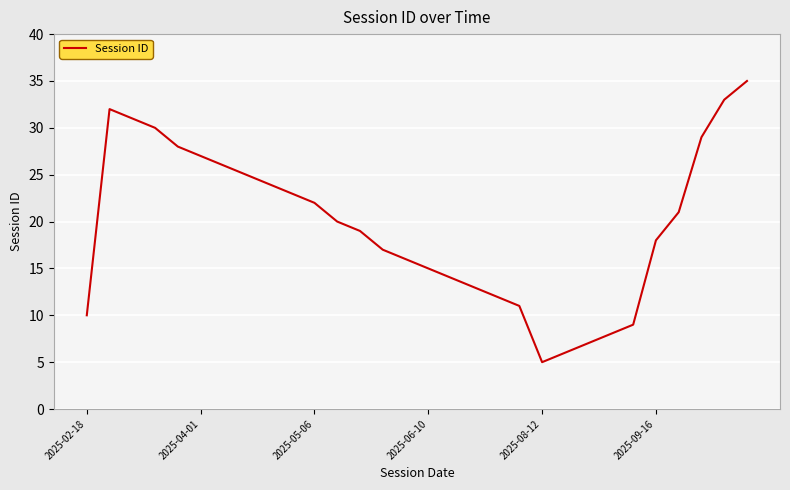

What is the greatest value displayed?

35